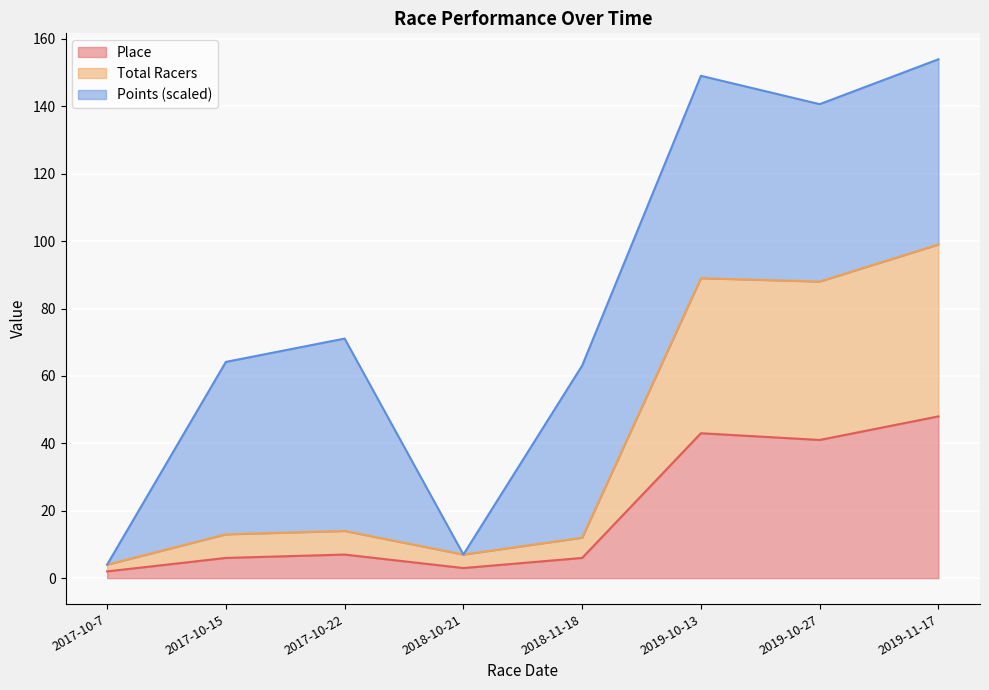

Where does the Place series first go above 7?

2019-10-13